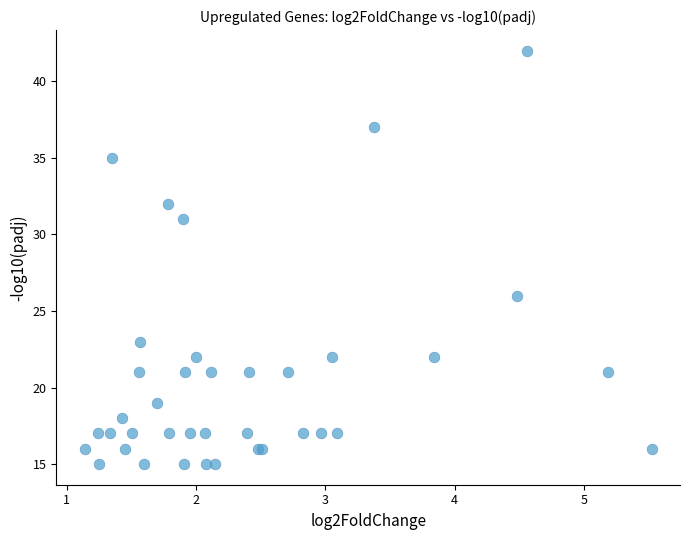

What Y value in the scatter plot is closest to 28?

26